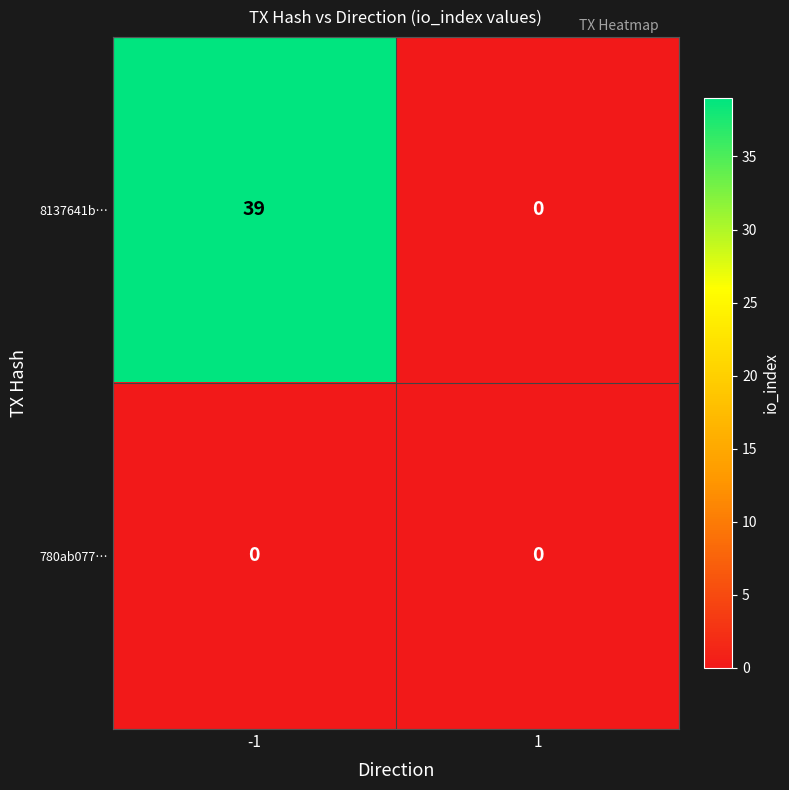

Which series has the largest total across all categories?

8137641b…